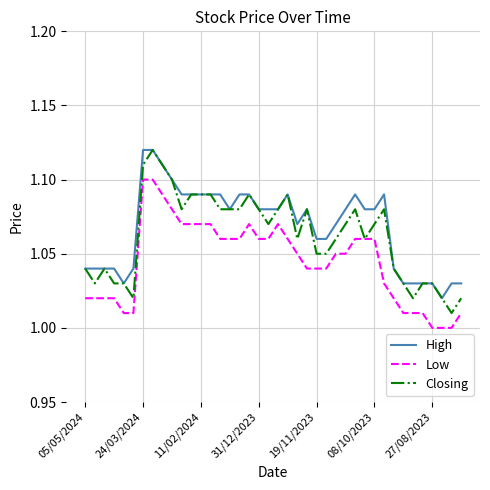

True or false: Low and High cross at least once.

False